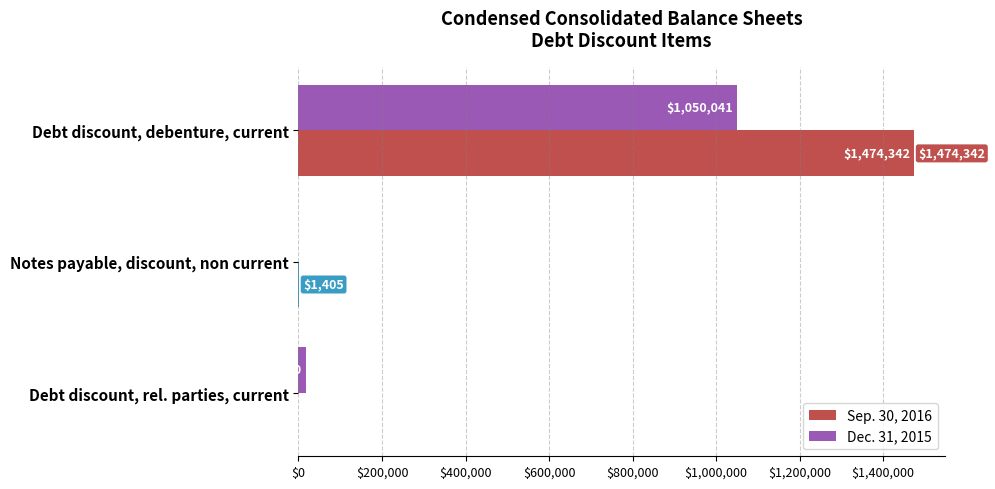

Which series changed the most between Notes payable, discount, non current and Debt discount, rel. parties, current?

Dec. 31, 2015